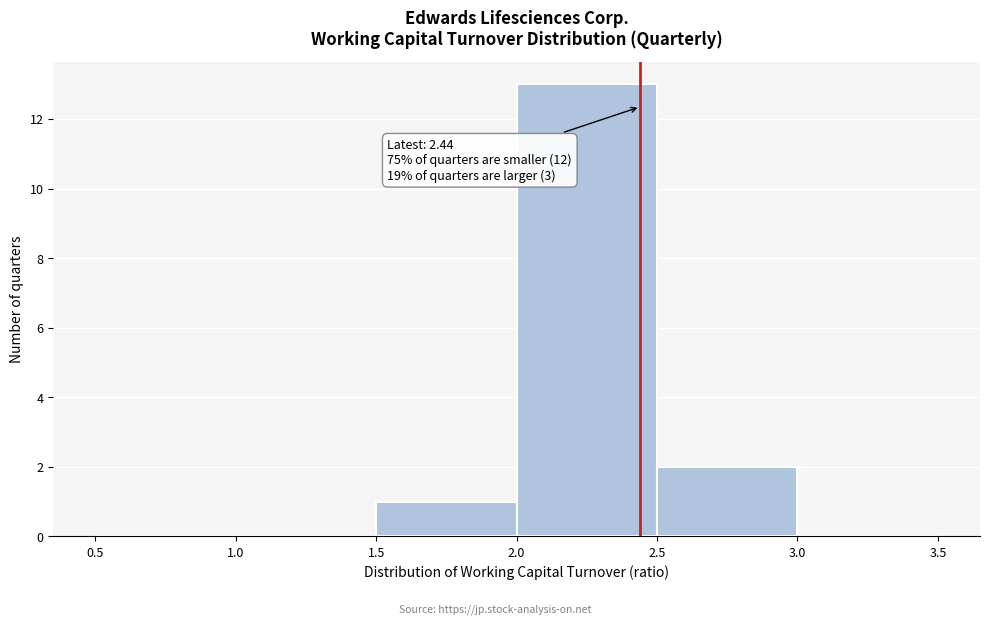

Which range on the x-axis has the tallest bar?

2.0 to 2.5